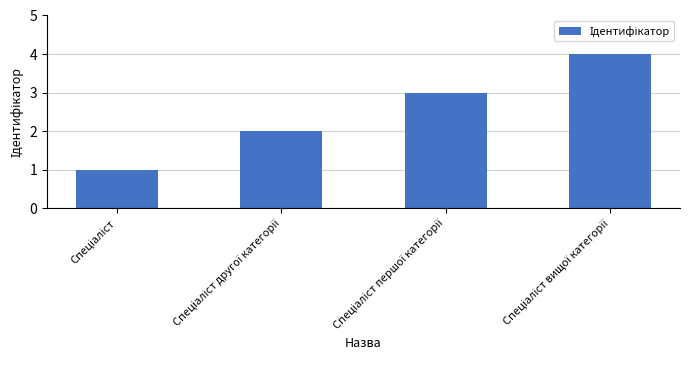

What is the sum of all values?

10